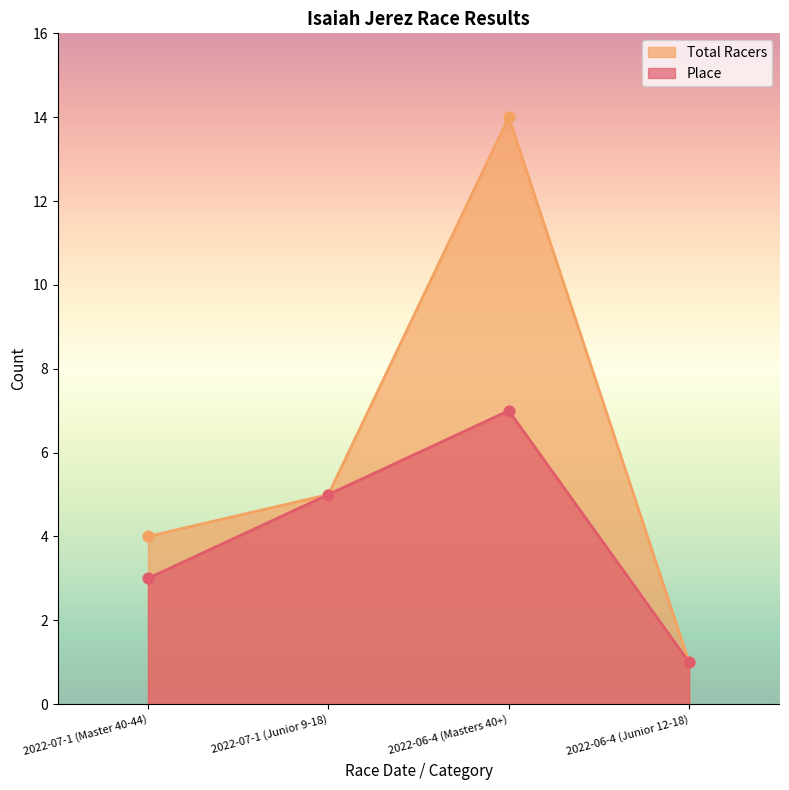

What is the total value across all series at 2022-07-1 (Junior 9-18)?

10